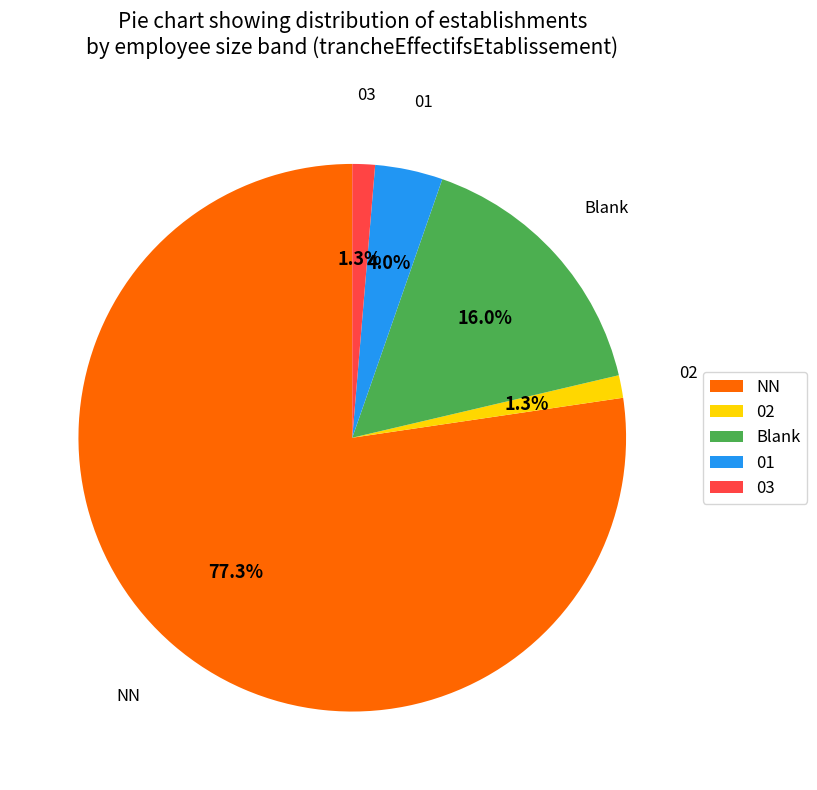

Which category accounts for the majority?

NN